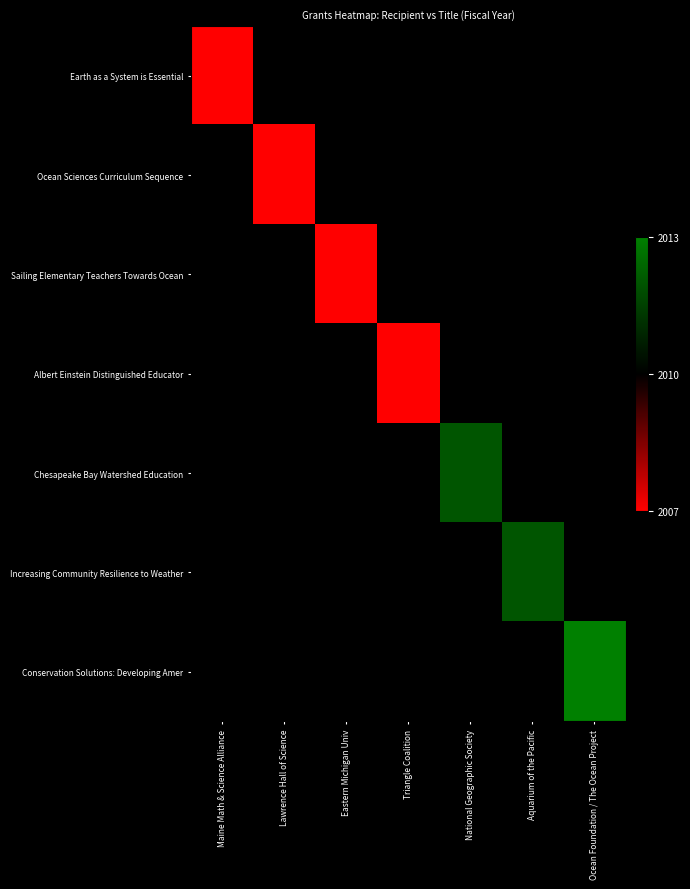

Reading left to right, transcribe all the data shown in this chart.

Earth as a System is Essential: Maine Math & Science Alliance=2007	Lawrence Hall of Science=2010	Eastern Michigan Univ=2010	Triangle Coalition=2010	National Geographic Society=2010	Aquarium of the Pacific=2010	Ocean Foundation / The Ocean Project=2010
Ocean Sciences Curriculum Sequence: Maine Math & Science Alliance=2010	Lawrence Hall of Science=2007	Eastern Michigan Univ=2010	Triangle Coalition=2010	National Geographic Society=2010	Aquarium of the Pacific=2010	Ocean Foundation / The Ocean Project=2010
Sailing Elementary Teachers Towards Ocean: Maine Math & Science Alliance=2010	Lawrence Hall of Science=2010	Eastern Michigan Univ=2007	Triangle Coalition=2010	National Geographic Society=2010	Aquarium of the Pacific=2010	Ocean Foundation / The Ocean Project=2010
Albert Einstein Distinguished Educator: Maine Math & Science Alliance=2010	Lawrence Hall of Science=2010	Eastern Michigan Univ=2010	Triangle Coalition=2007	National Geographic Society=2010	Aquarium of the Pacific=2010	Ocean Foundation / The Ocean Project=2010
Chesapeake Bay Watershed Education: Maine Math & Science Alliance=2010	Lawrence Hall of Science=2010	Eastern Michigan Univ=2010	Triangle Coalition=2010	National Geographic Society=2012	Aquarium of the Pacific=2010	Ocean Foundation / The Ocean Project=2010
Increasing Community Resilience to Weather: Maine Math & Science Alliance=2010	Lawrence Hall of Science=2010	Eastern Michigan Univ=2010	Triangle Coalition=2010	National Geographic Society=2010	Aquarium of the Pacific=2012	Ocean Foundation / The Ocean Project=2010
Conservation Solutions: Developing Amer: Maine Math & Science Alliance=2010	Lawrence Hall of Science=2010	Eastern Michigan Univ=2010	Triangle Coalition=2010	National Geographic Society=2010	Aquarium of the Pacific=2010	Ocean Foundation / The Ocean Project=2013